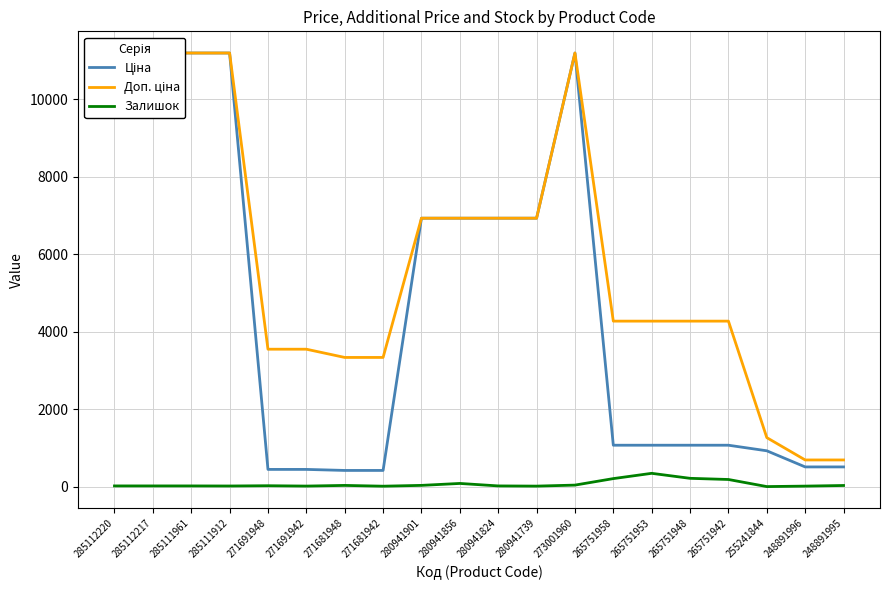

Rank the series at 265751948 from highest to lowest value.

Доп. ціна, Ціна, Залишок